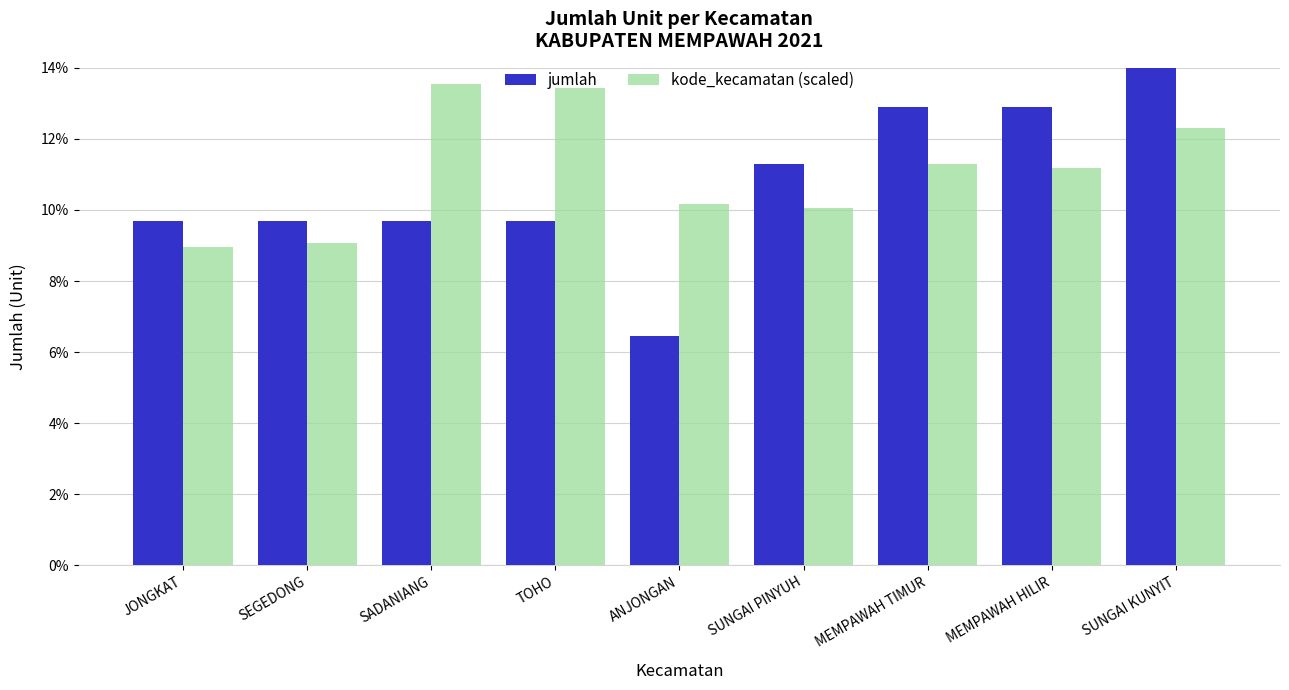

What is the sum of the kode_kecamatan (scaled) values at MEMPAWAH TIMUR and TOHO?

24.7